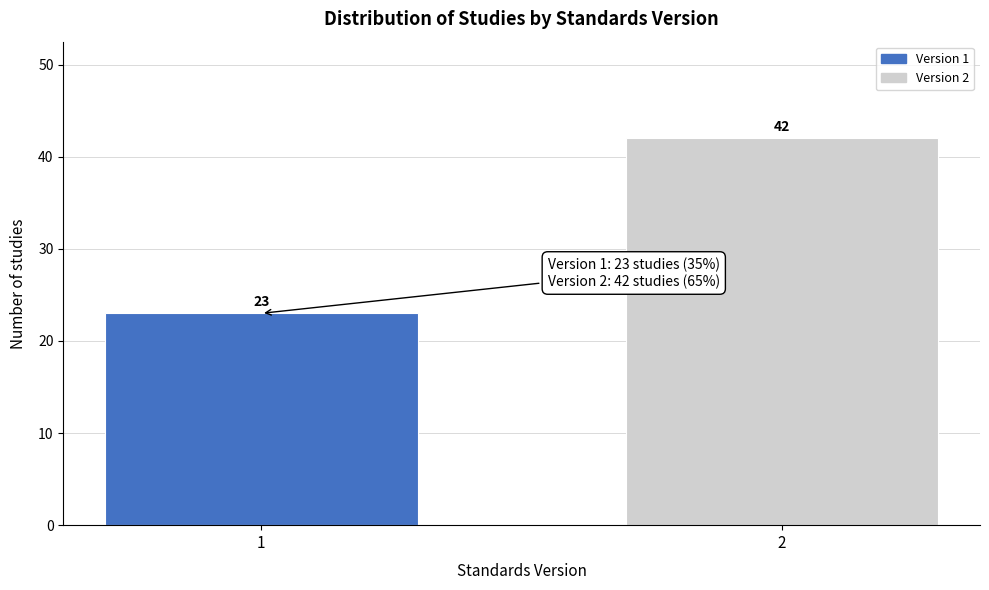

Reading left to right, what are all the values shown in this chart?

23	42